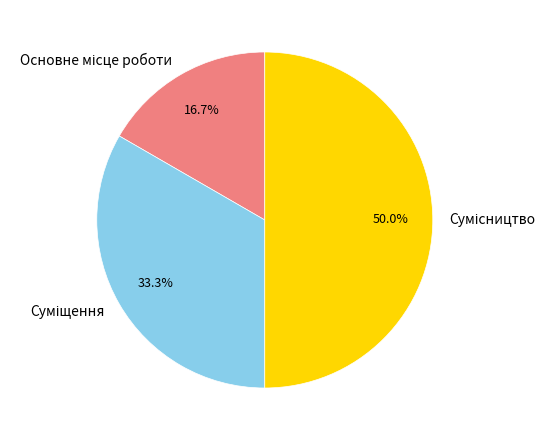

To the nearest percent, what is the combined percentage of Сумісництво and Основне місце роботи?

67%